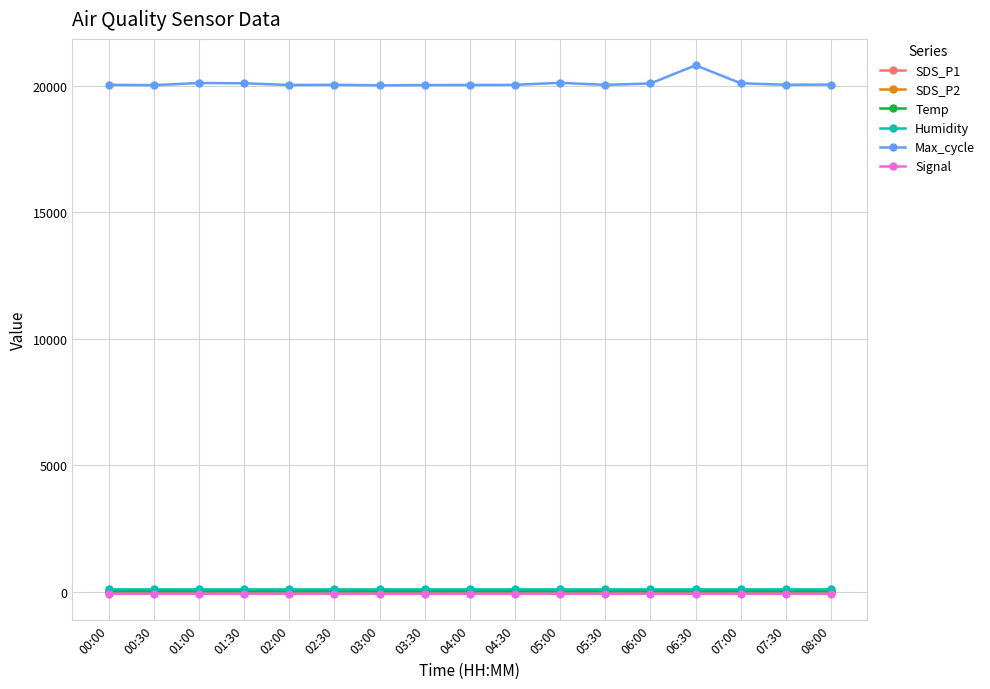

In Max_cycle, how many points are lower than both neighbors (excluding endpoints)?

5